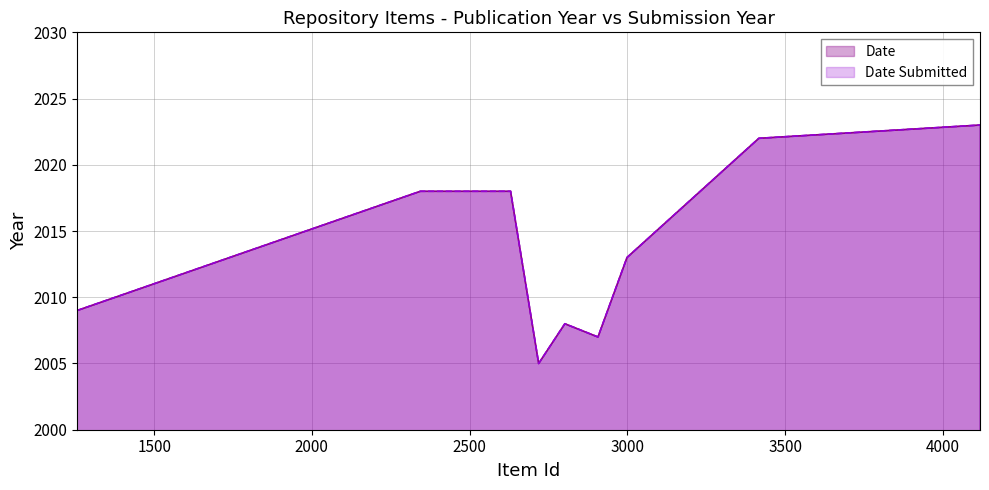

The value of Date at 3417 is 3042. True or false?

False